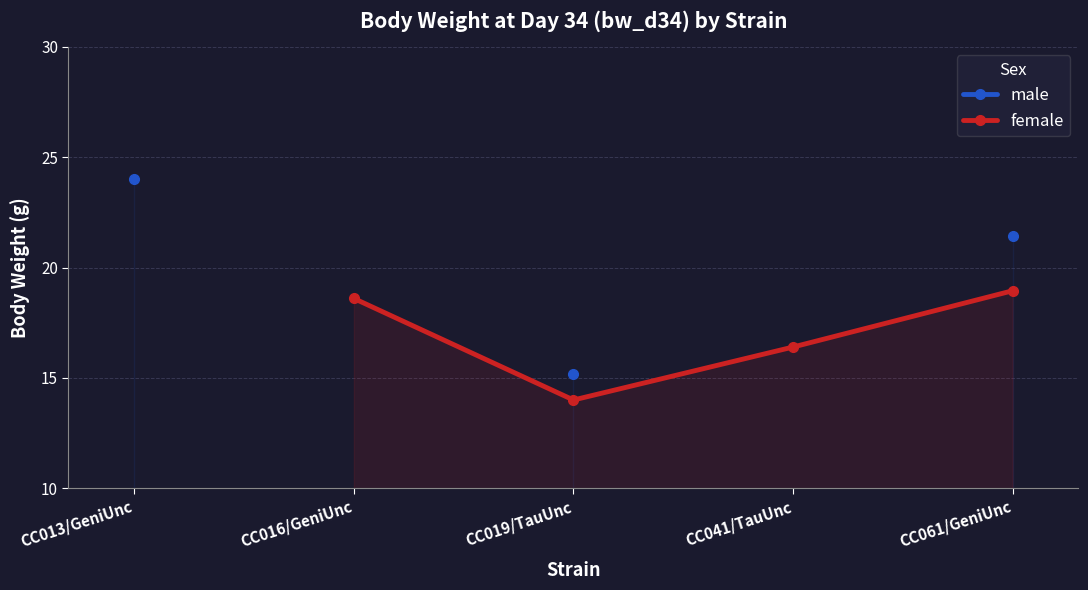

Is the value of female at CC061/GeniUnc greater than the value of male at CC013/GeniUnc?

No